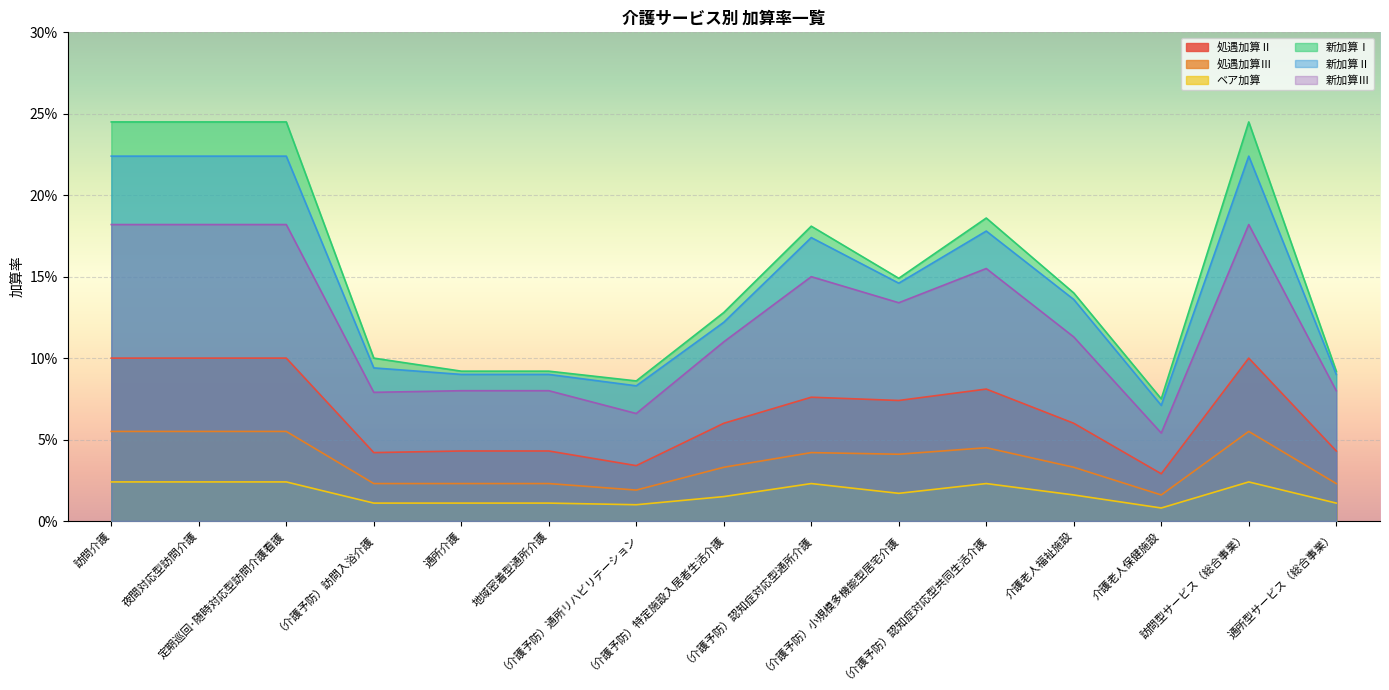

The ベア加算 series shows 0.0 at 訪問介護. True or false?

False